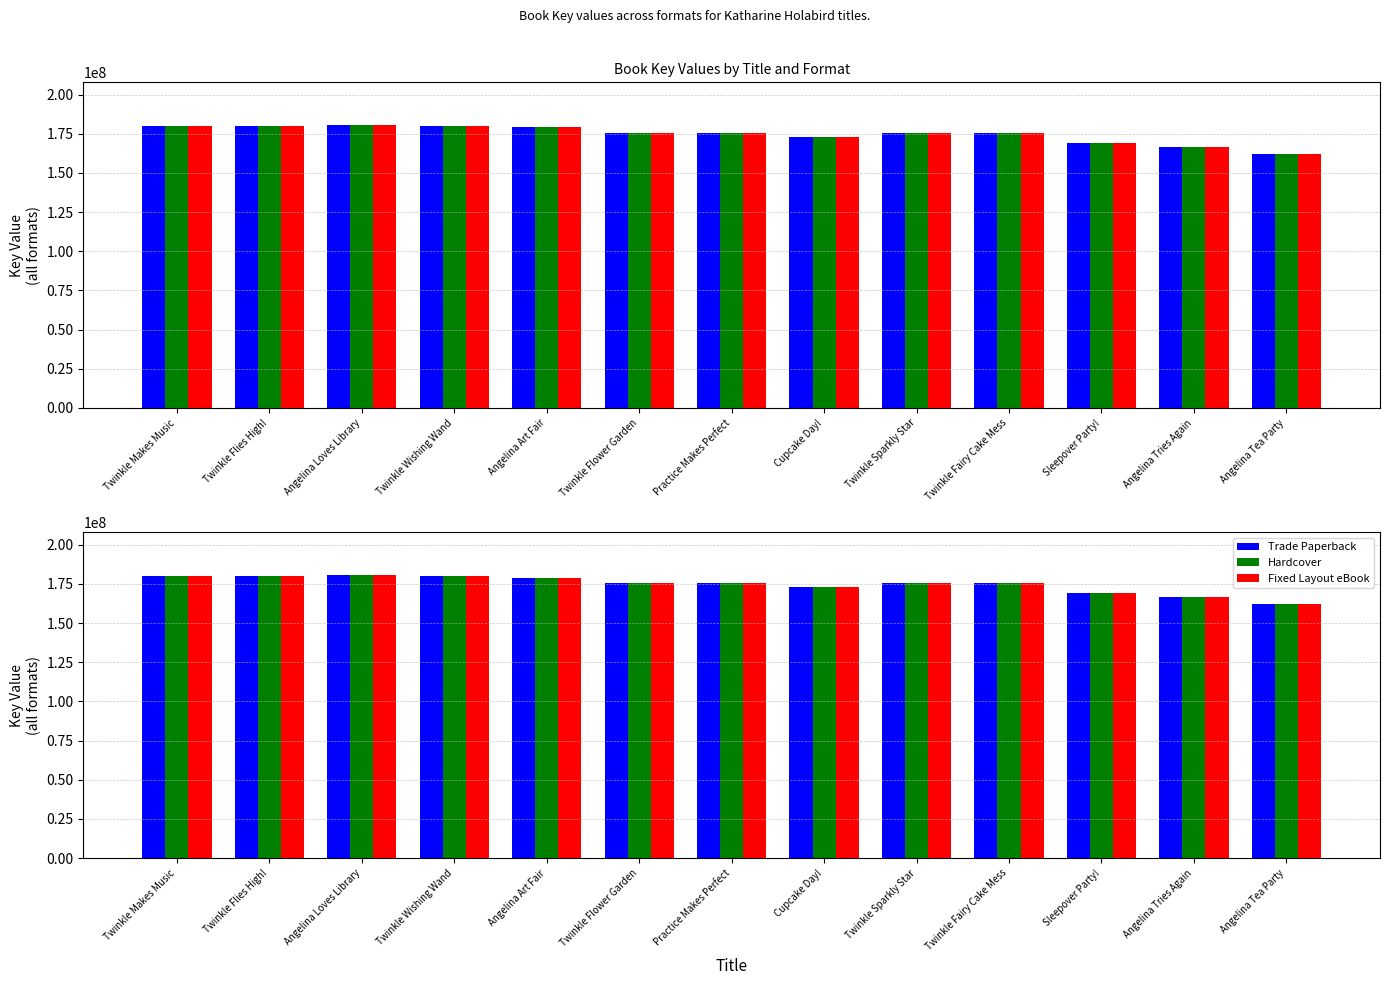

What is the sum of the Hardcover values at Twinkle Fairy Cake Mess and Twinkle Flies High!?

355477790